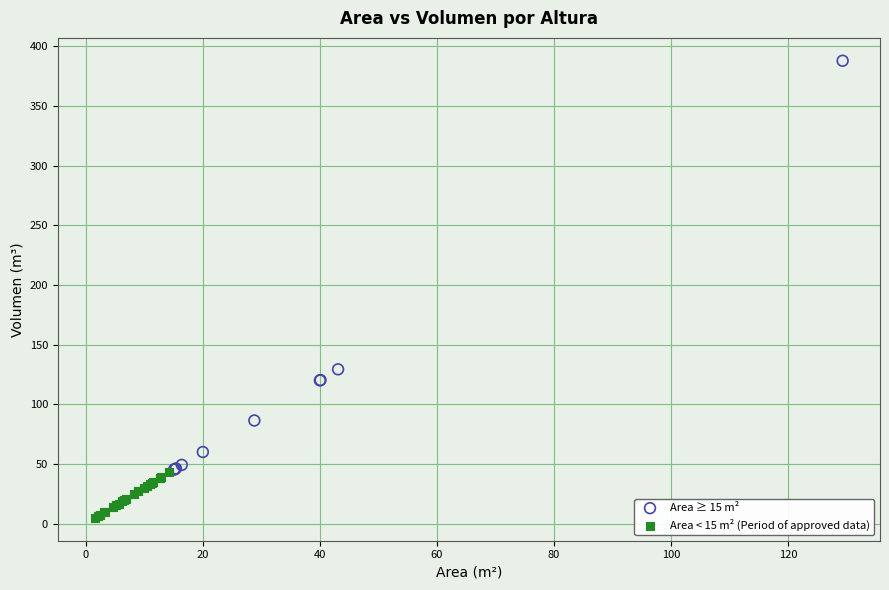

Which series reaches the maximum Y coordinate?

Area ≥ 15 m²